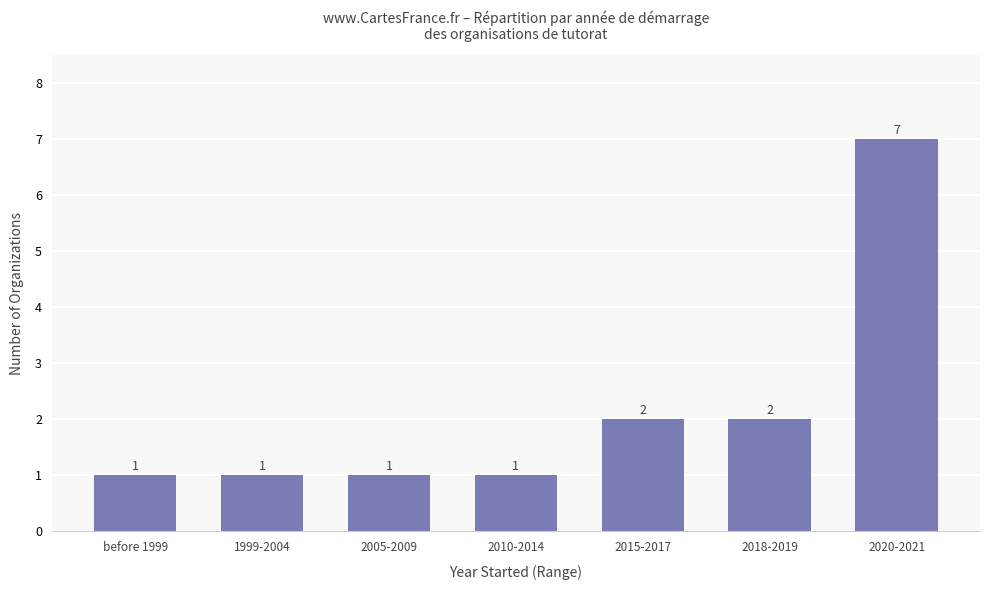

What is the sum of the values at 2015-2017 and 2005-2009?

3